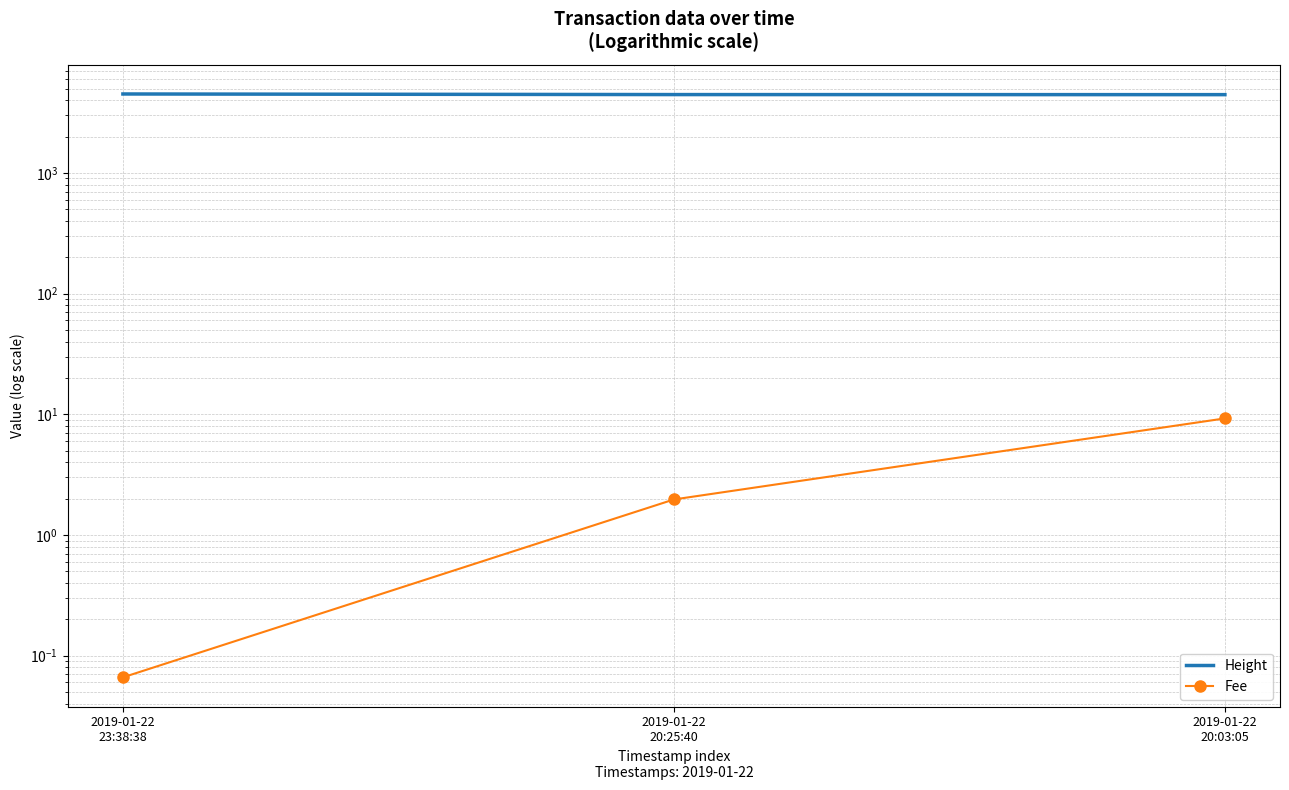

How many lines are shown in the chart?

2